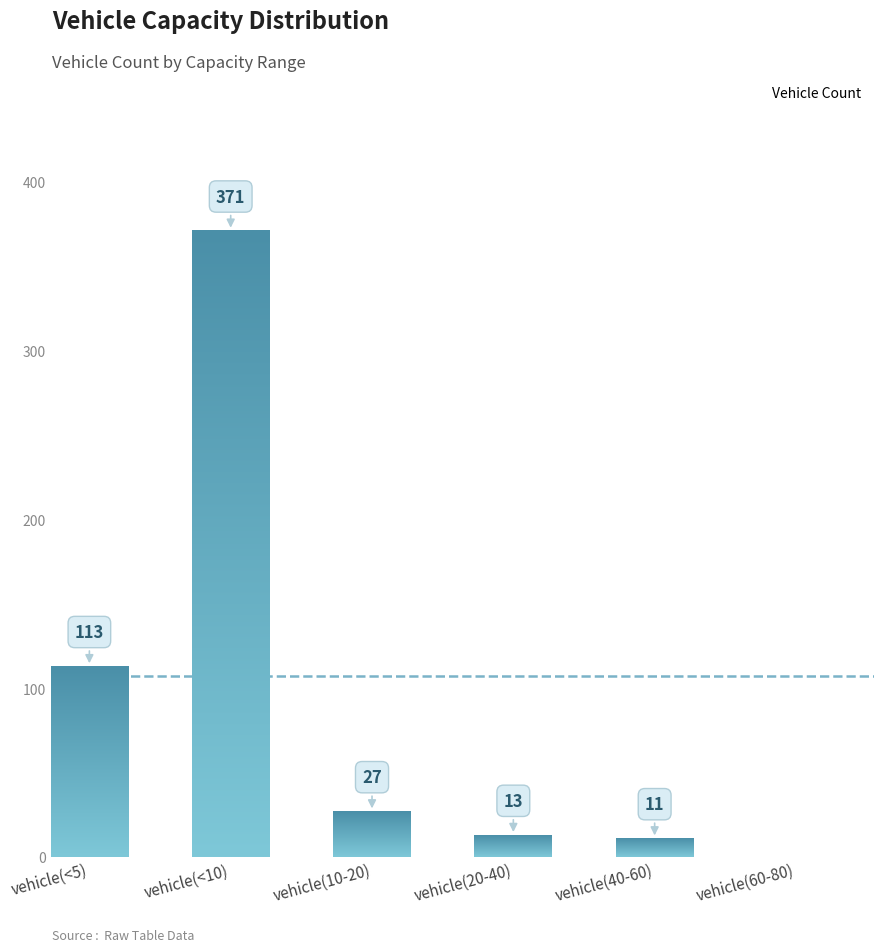

How many positive values are there?

5